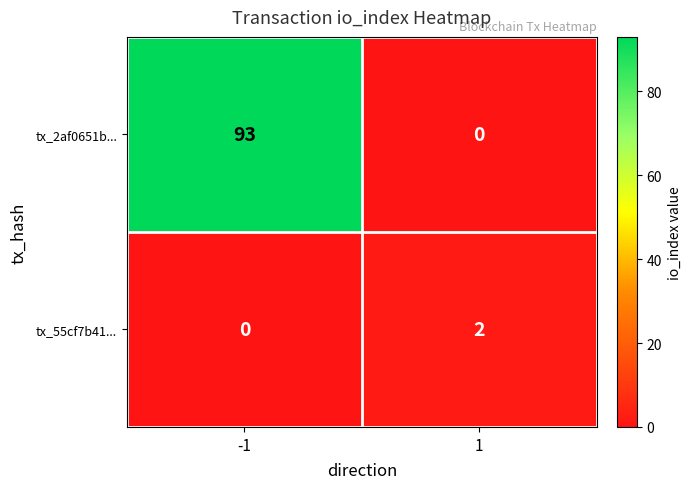

Is it true that tx_55cf7b41... equals 2 at 1?

True